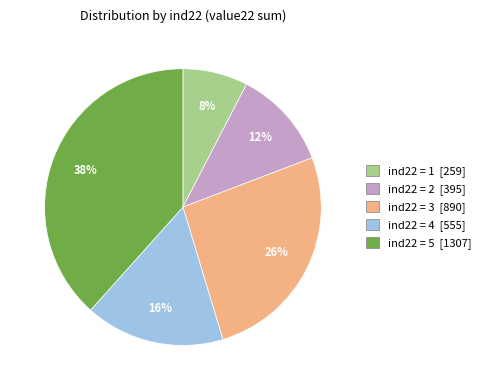

Does any single category account for the majority?

No